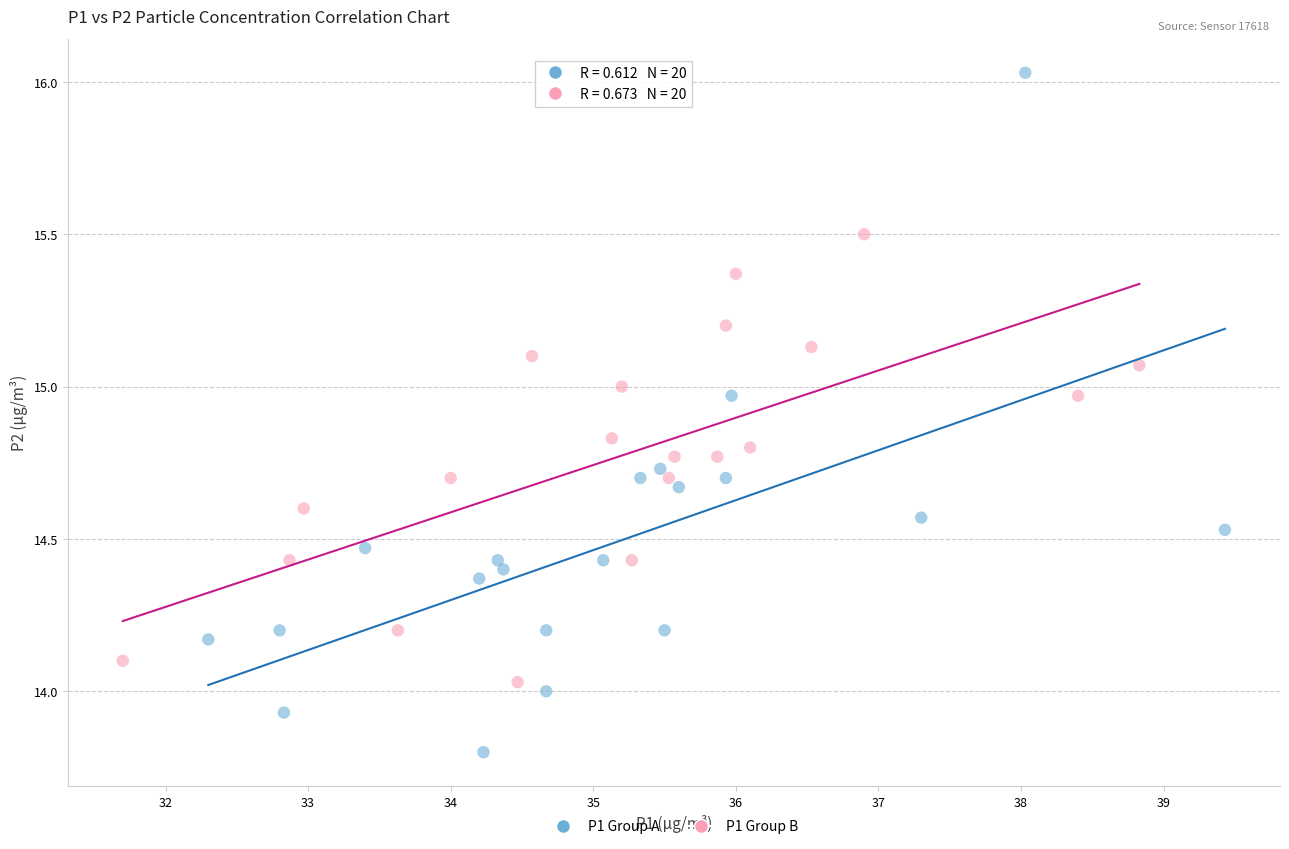

Which series reaches the maximum Y coordinate?

P1 Group A